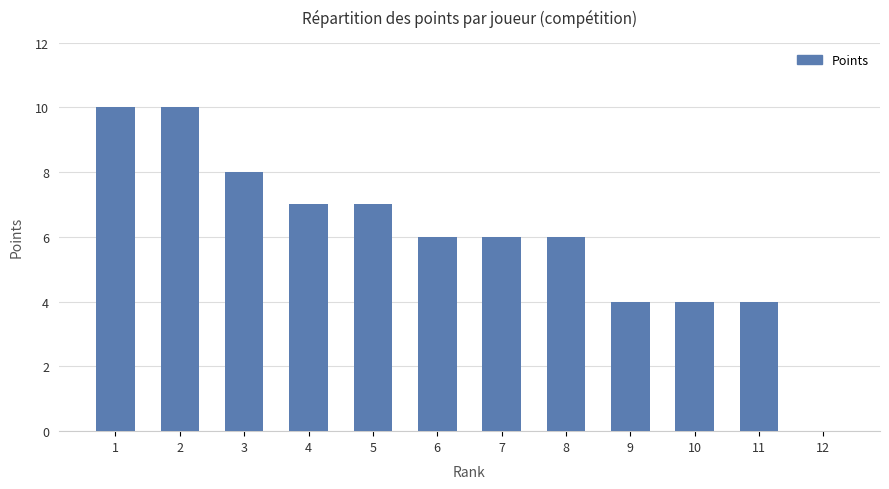

Are the bars grouped side by side (vs. stacked)?

No